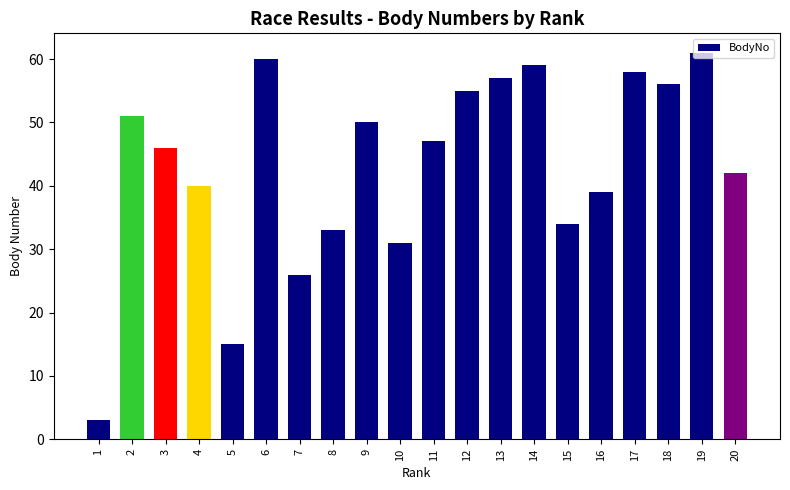

What is the sum of all values?

863